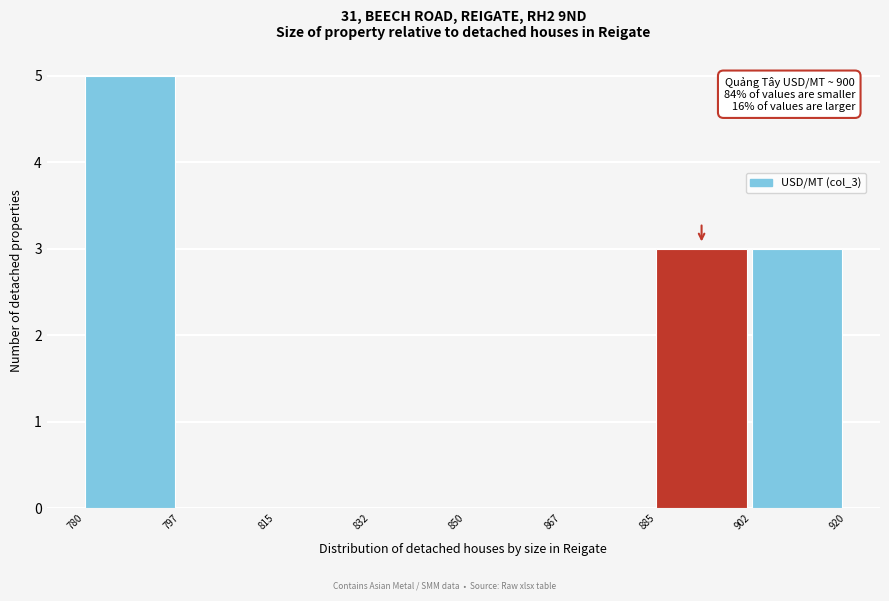

Over which range of the x-axis is the bar tallest?

780 to 797